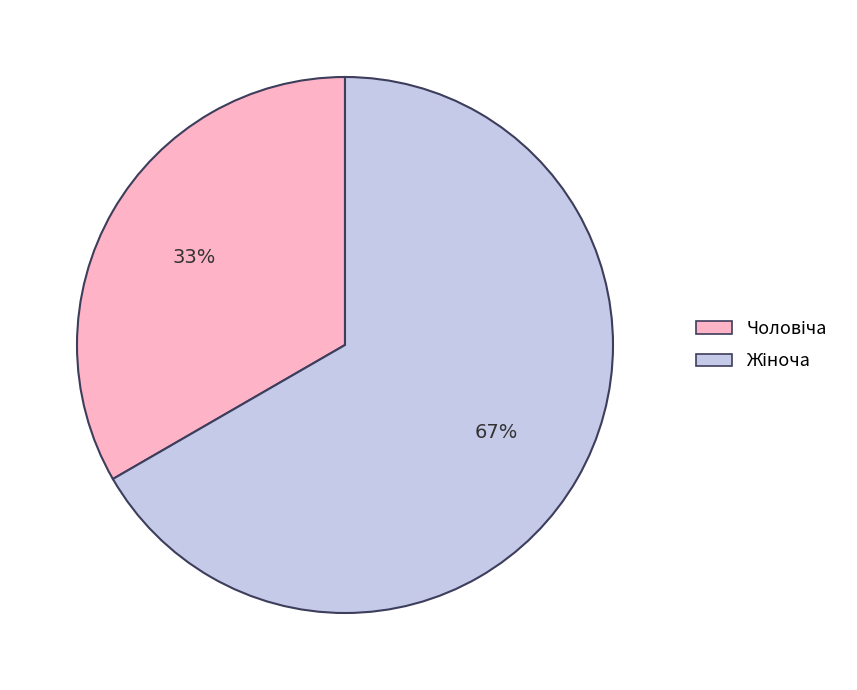

Is there any slice that represents more than half of the pie?

Yes